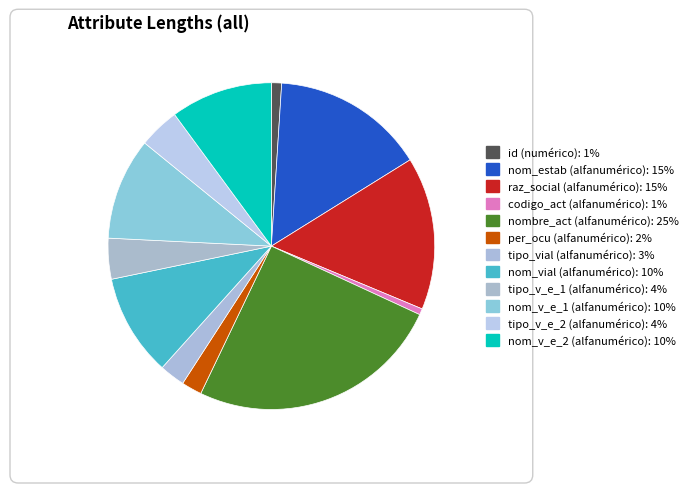

Approximately how many times larger is the value at id (numérico) compared to nom_v_e_1 (alfanumérico)?

0.1